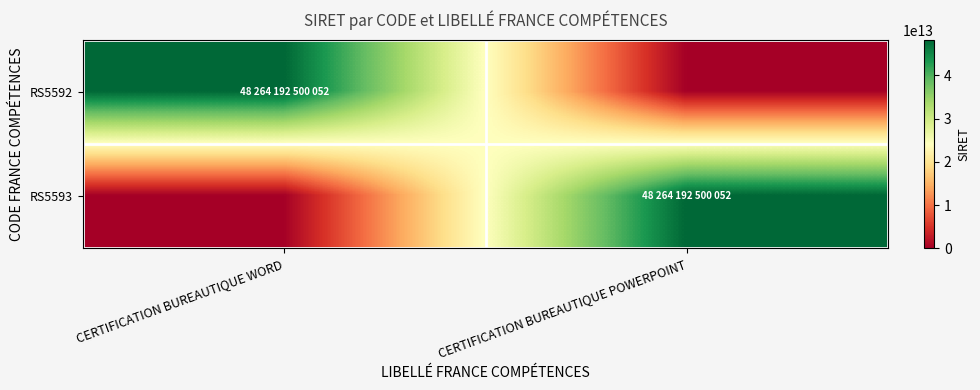

At CERTIFICATION BUREAUTIQUE WORD, list the series in order from largest to smallest.

RS5592, RS5593